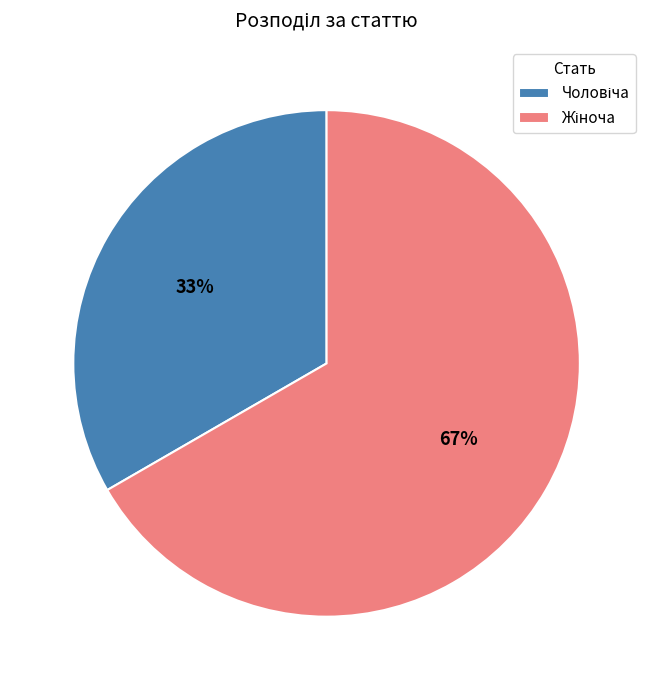

To the nearest percent, what is the average slice percentage?

50%